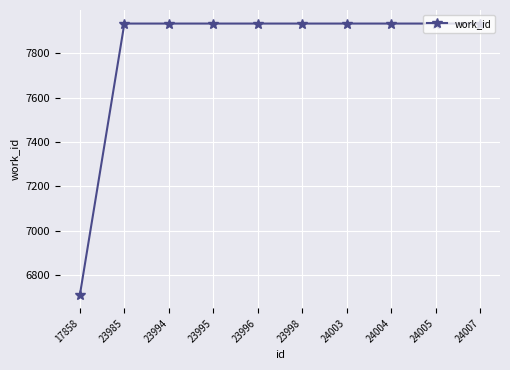

Reading left to right, what are all the values shown in this chart?

17858=6712	23985=7934	23994=7934	23995=7934	23996=7934	23998=7934	24003=7934	24004=7934	24005=7934	24007=7934